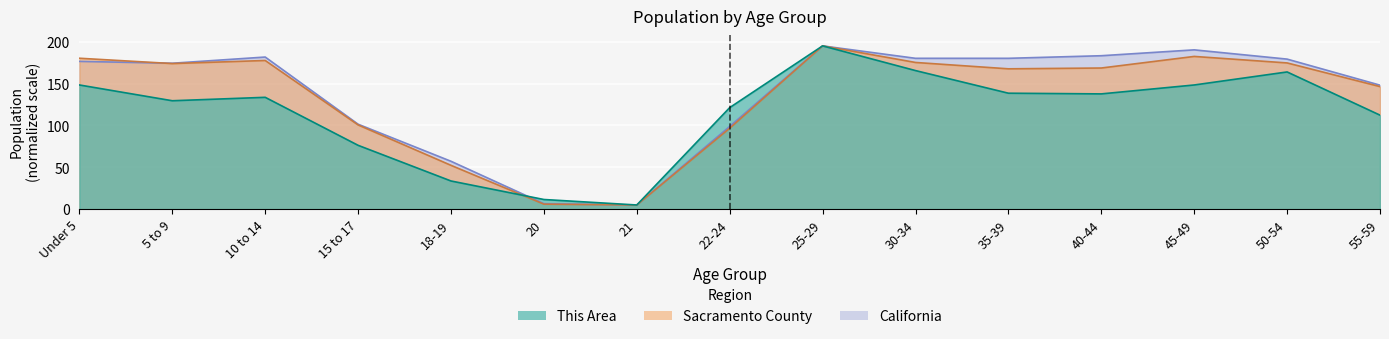

How many values in the This Area series are below 133?

7